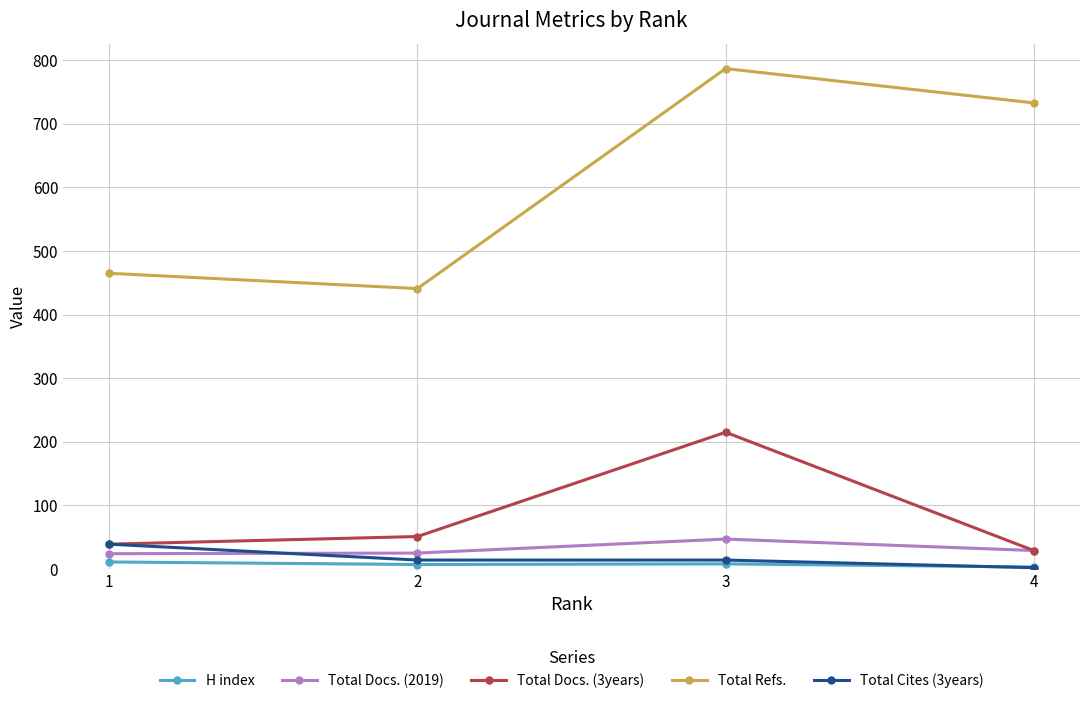

What is the value of the Total Refs. point at the 1st from the left?

465